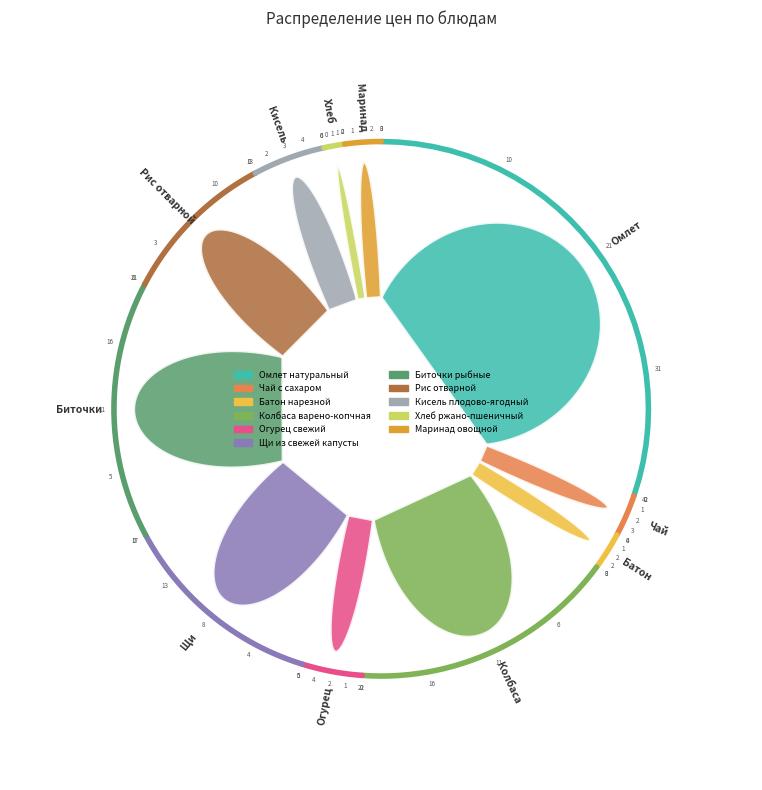

Is it true that Хлеб ржано-пшеничный is 1% of the pie?

True